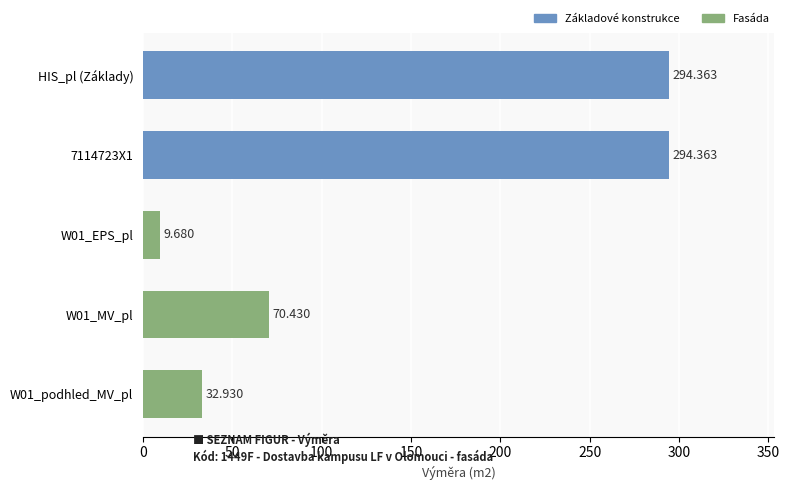

What is the label of the 1st bar from the top?

HIS_pl (Základy)